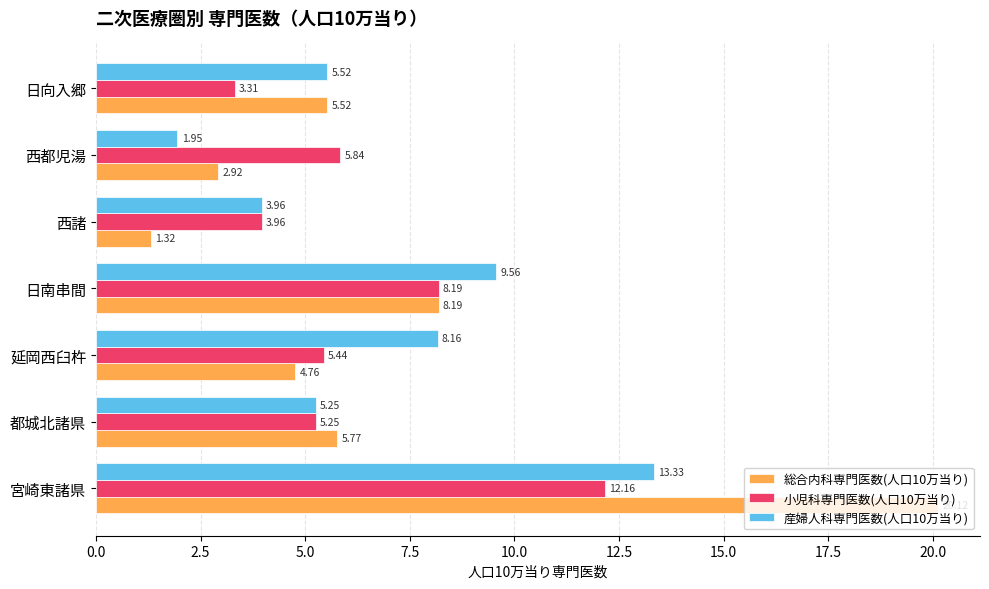

Which category has the highest value in the 総合内科専門医数(人口10万当り) series?

宮崎東諸県